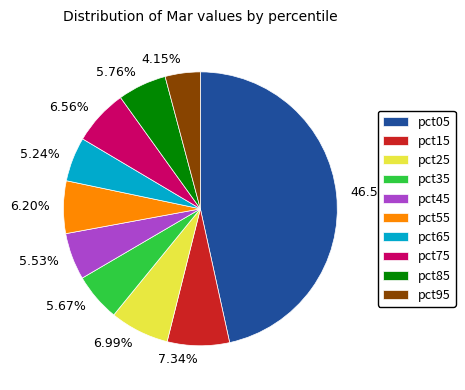

To the nearest percent, what percentage of the pie is pct55?

6%